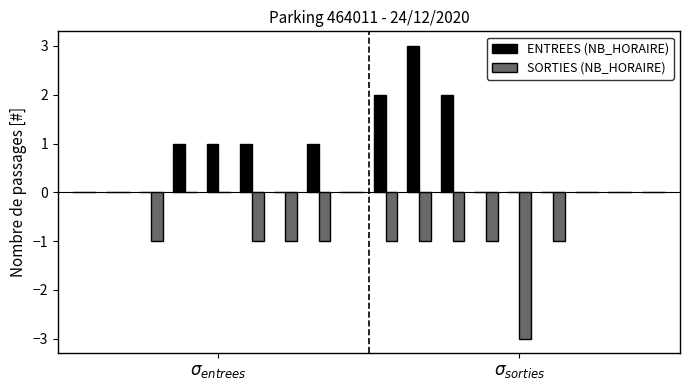

Which series has the largest total across all categories?

ENTREES (NB_HORAIRE)